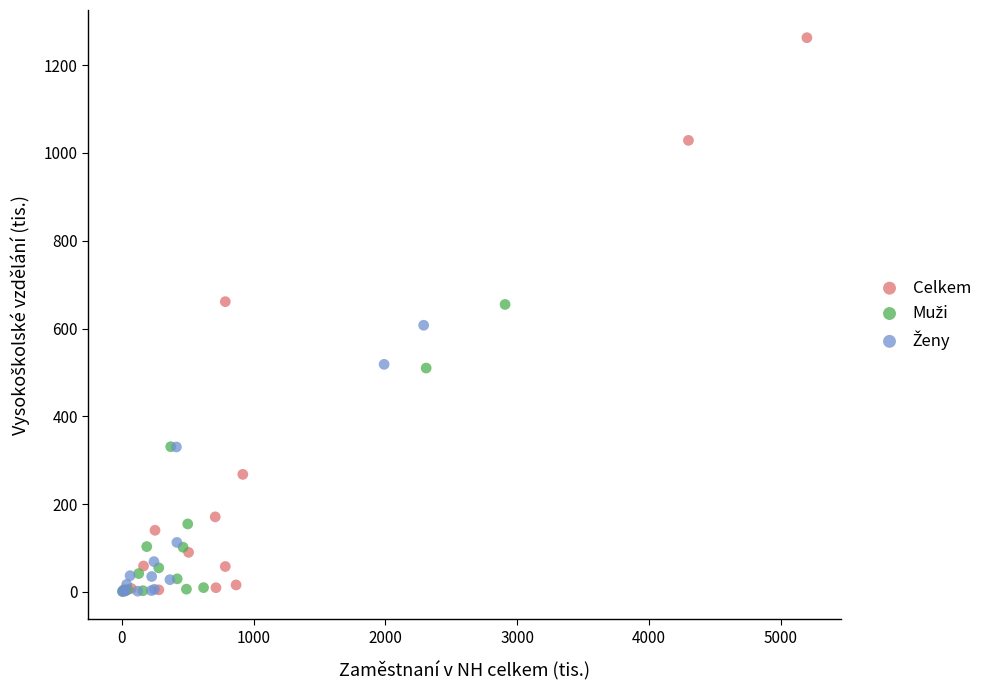

Which series has the largest Y range (max minus min)?

Celkem